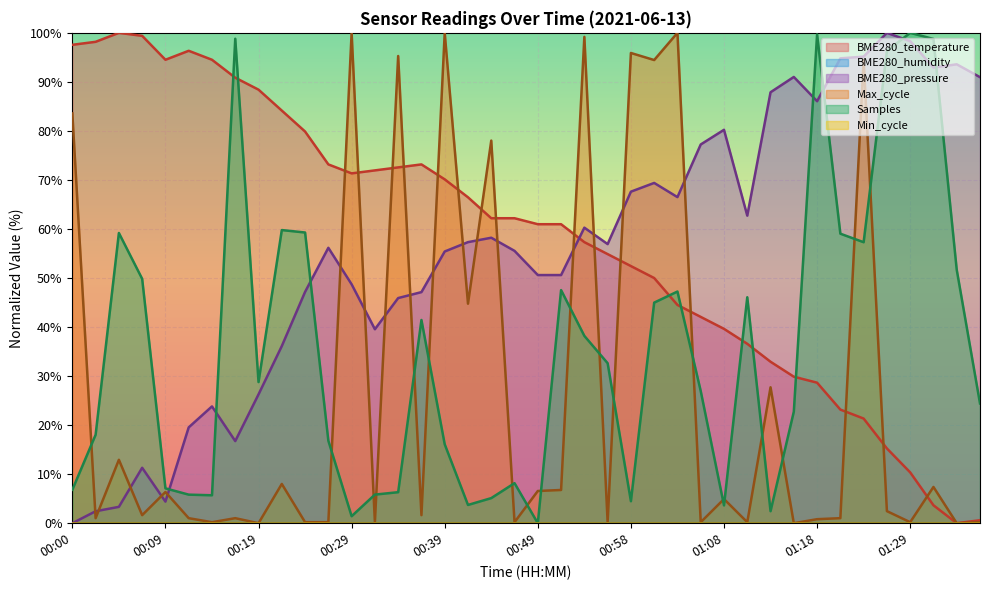

What is the greatest value displayed?

100.0